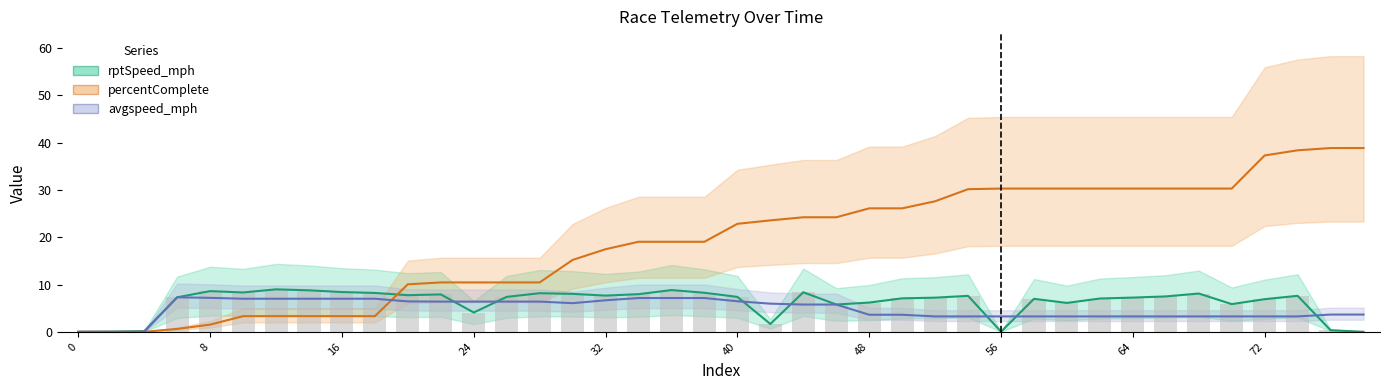

At how many categories does at least one series exceed 26?

16